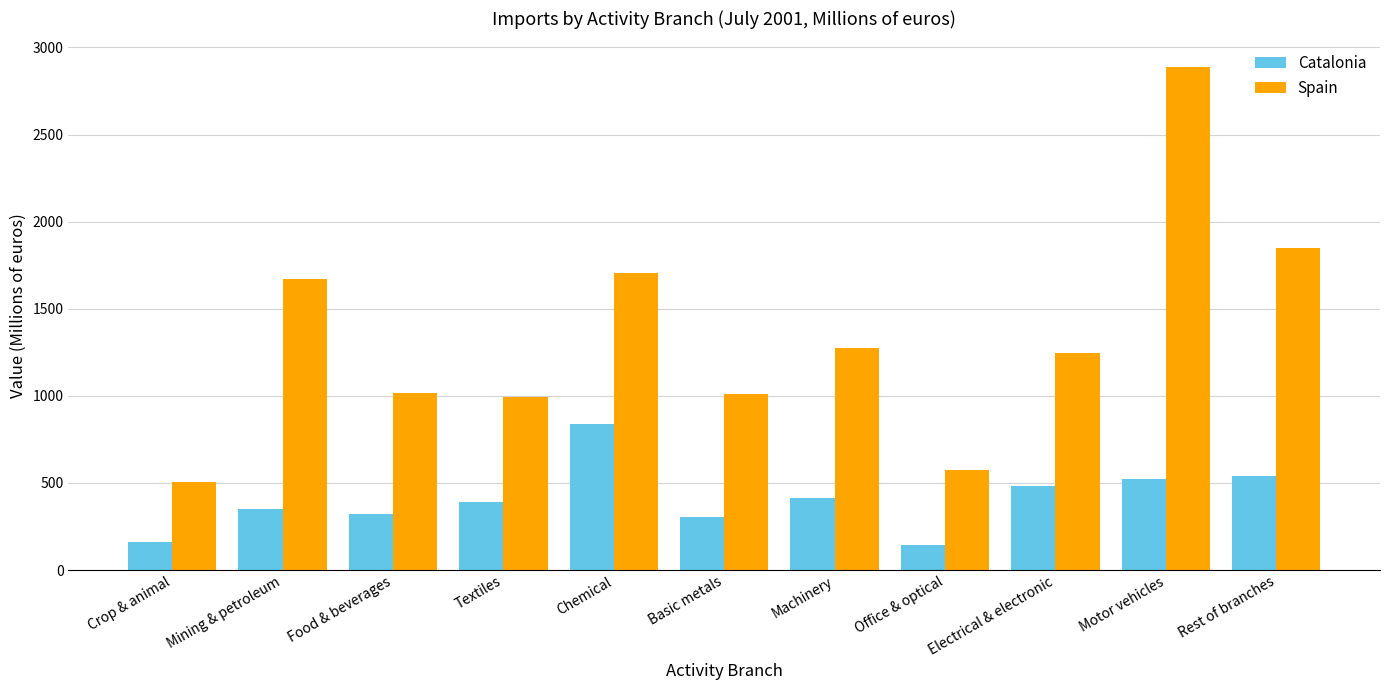

List the series in order of their overall mean, highest first.

Spain, Catalonia